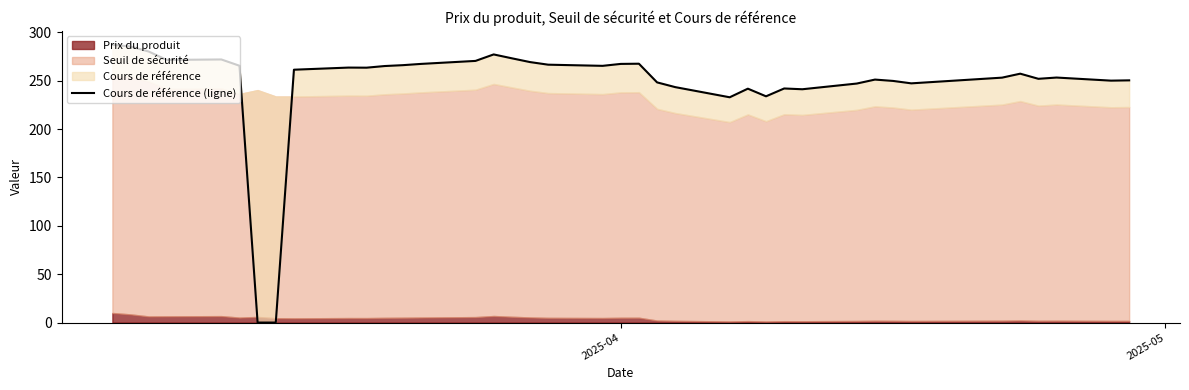

True or false: the data has more than 1 interior local peaks.

True